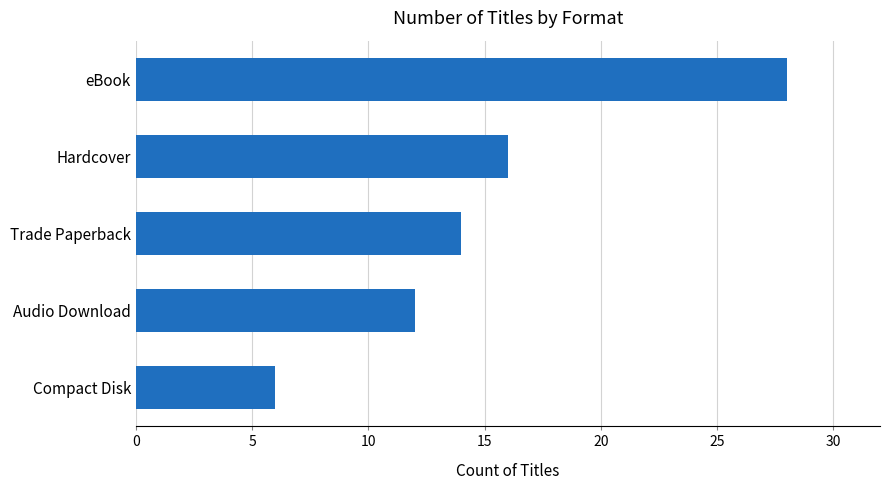

What is the label of the 4th bar from the top?

Audio Download